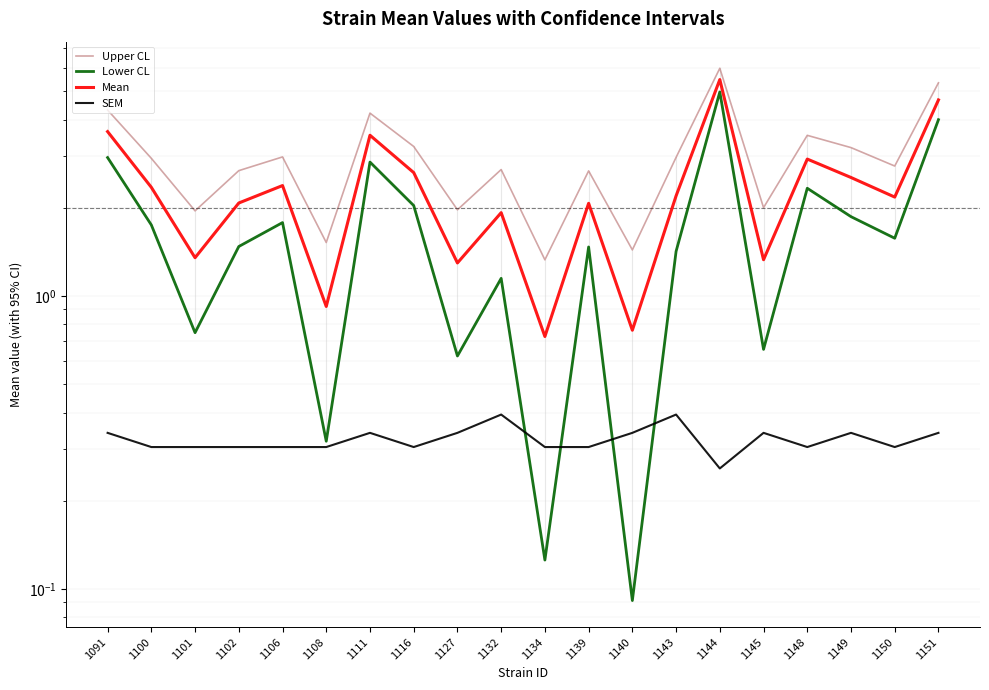

How many lines are shown in the chart?

4